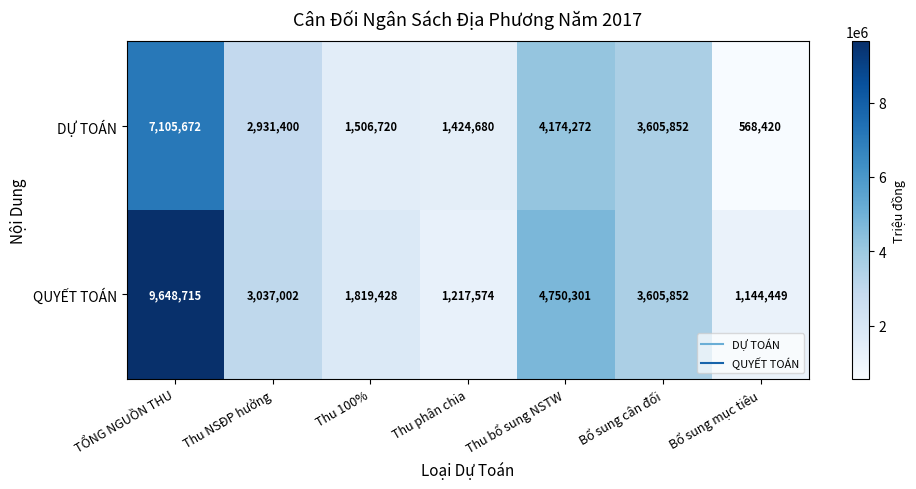

Reading right to left, transcribe all the data shown in this chart.

DỰ TOÁN: 568420	3605852	4174272	1424680	1506720	2931400	7105672
QUYẾT TOÁN: 1144449	3605852	4750301	1217574	1819428	3037002	9648715